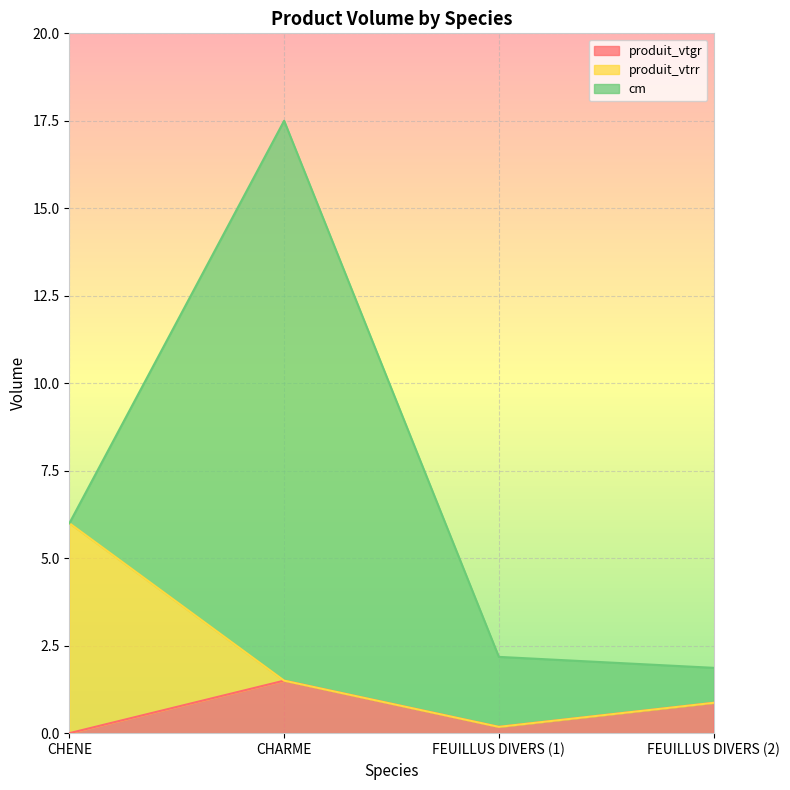

True or false: produit_vtrr has more than 1 interior local peaks.

False